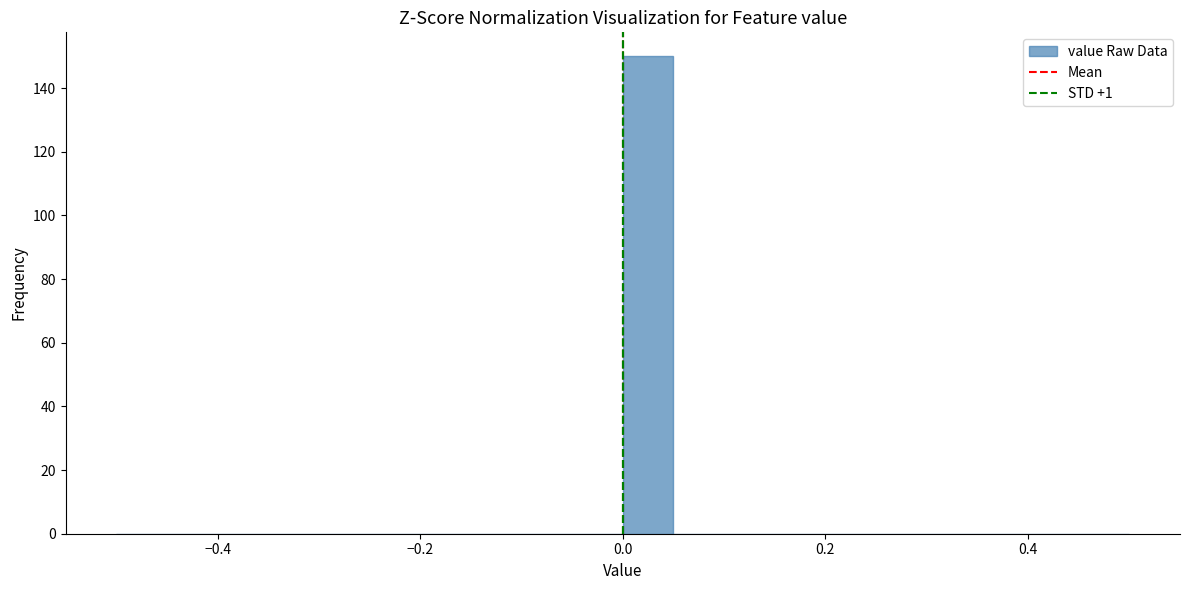

Around what value on the x-axis is the tallest bar? Give the approximate position of its centre, as read against the axis.

0.02